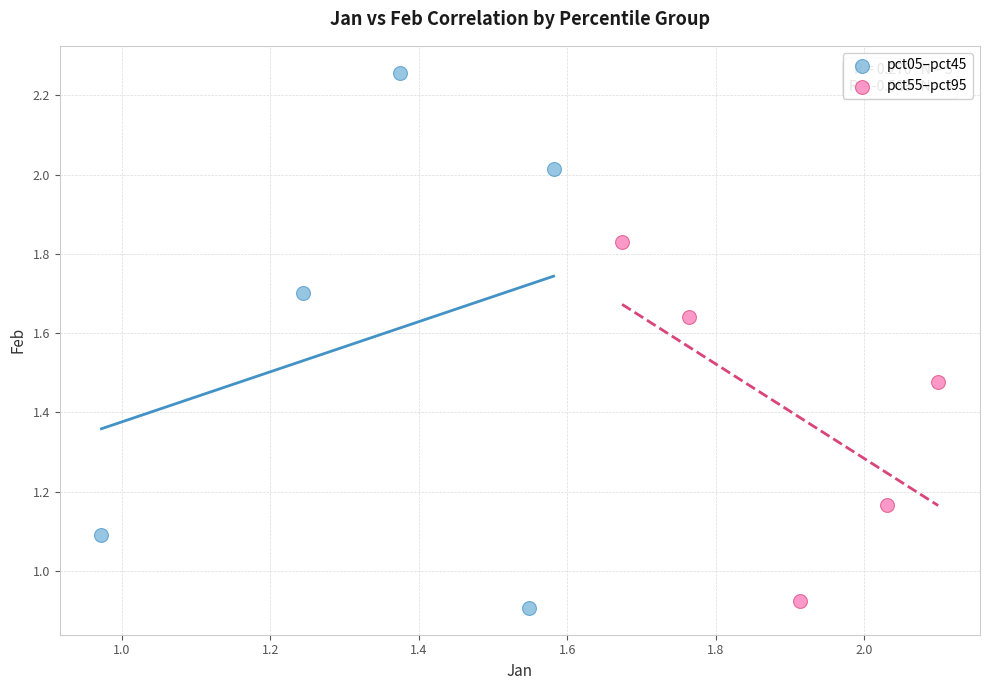

Which series has the widest spread of Y values?

pct05–pct45